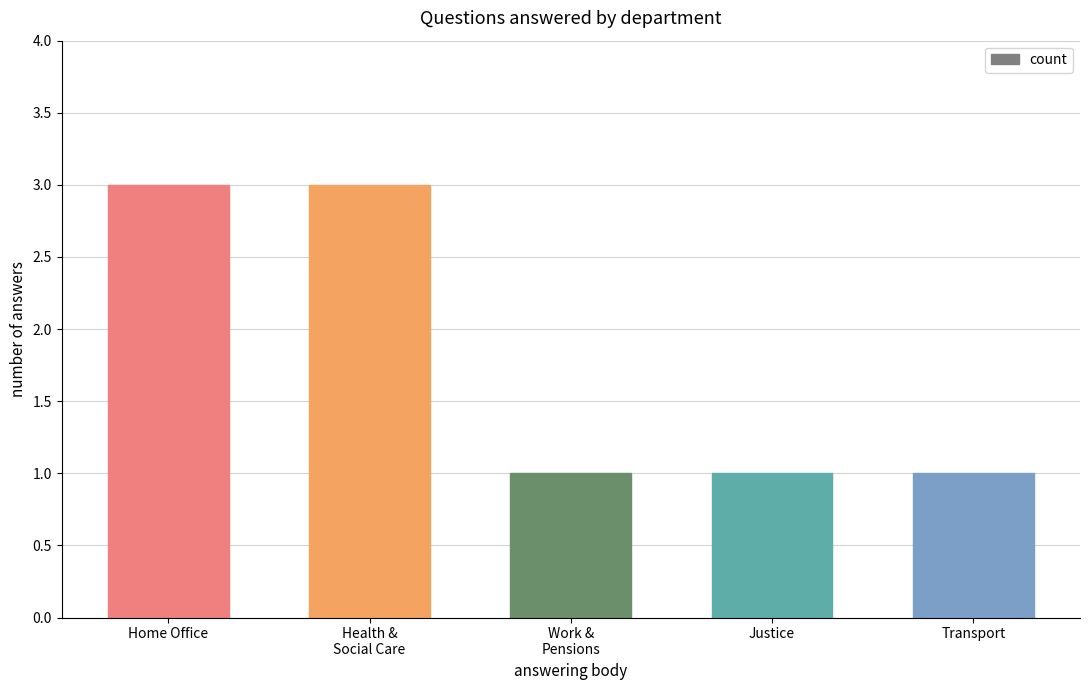

Count the values in the range 1 to 3.

5